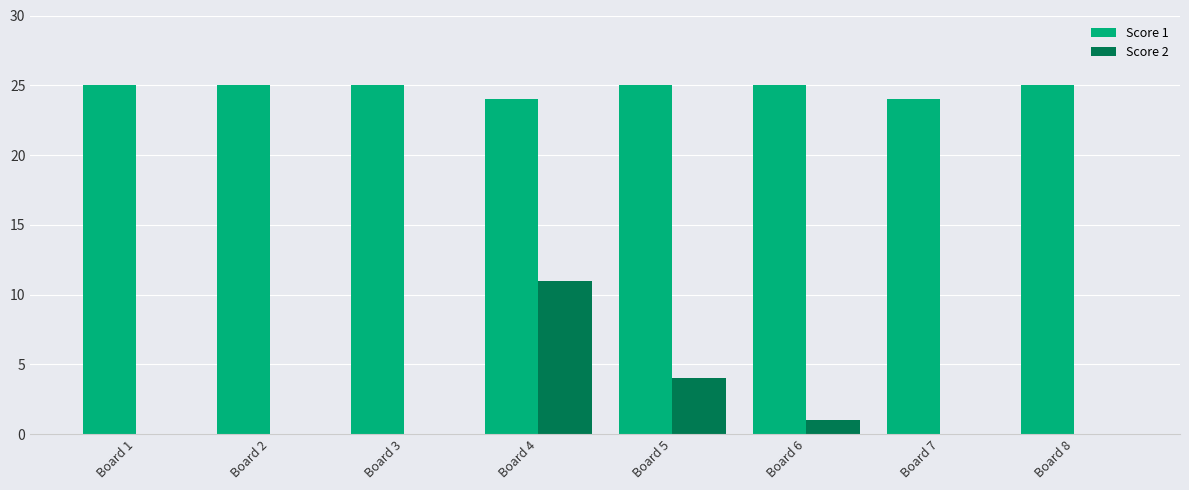

Which series has the largest total across all categories?

Score 1